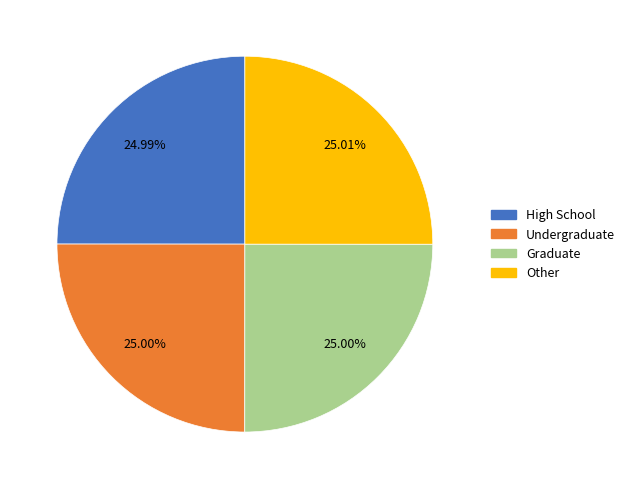

Does any single category account for the majority?

No